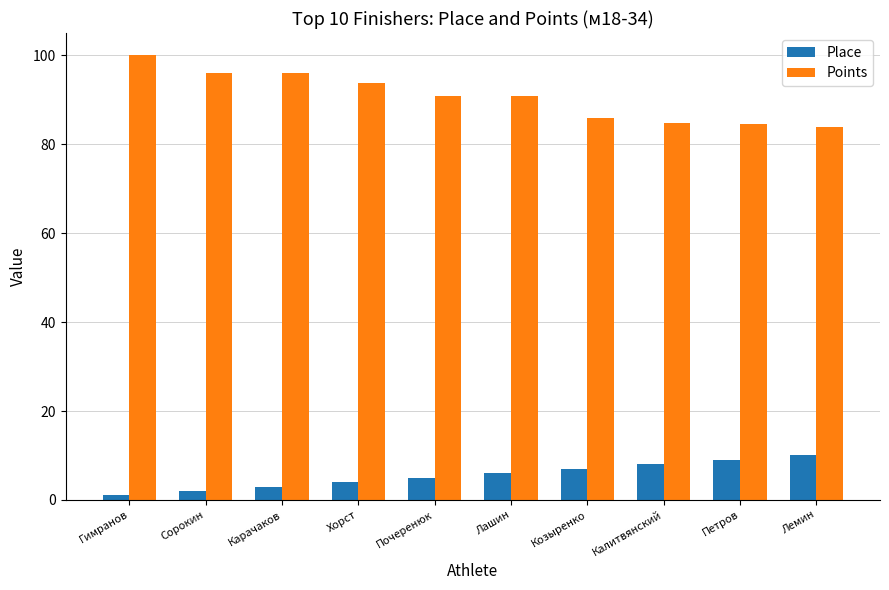

What is the smallest value displayed?

1.0